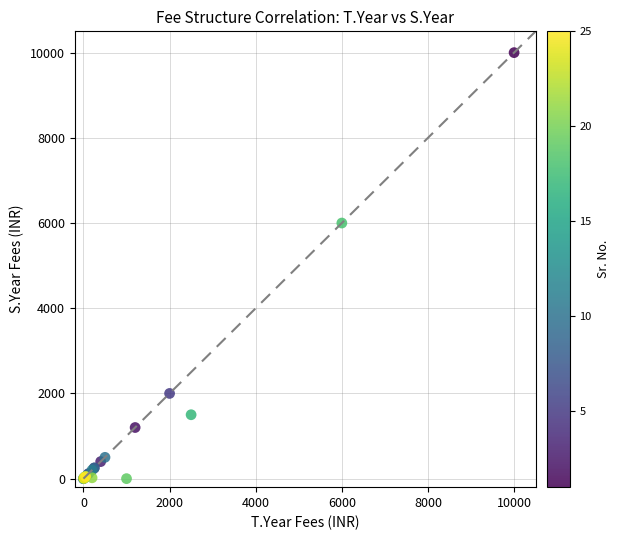

What Y value in the scatter plot is closest to 5000?

6000